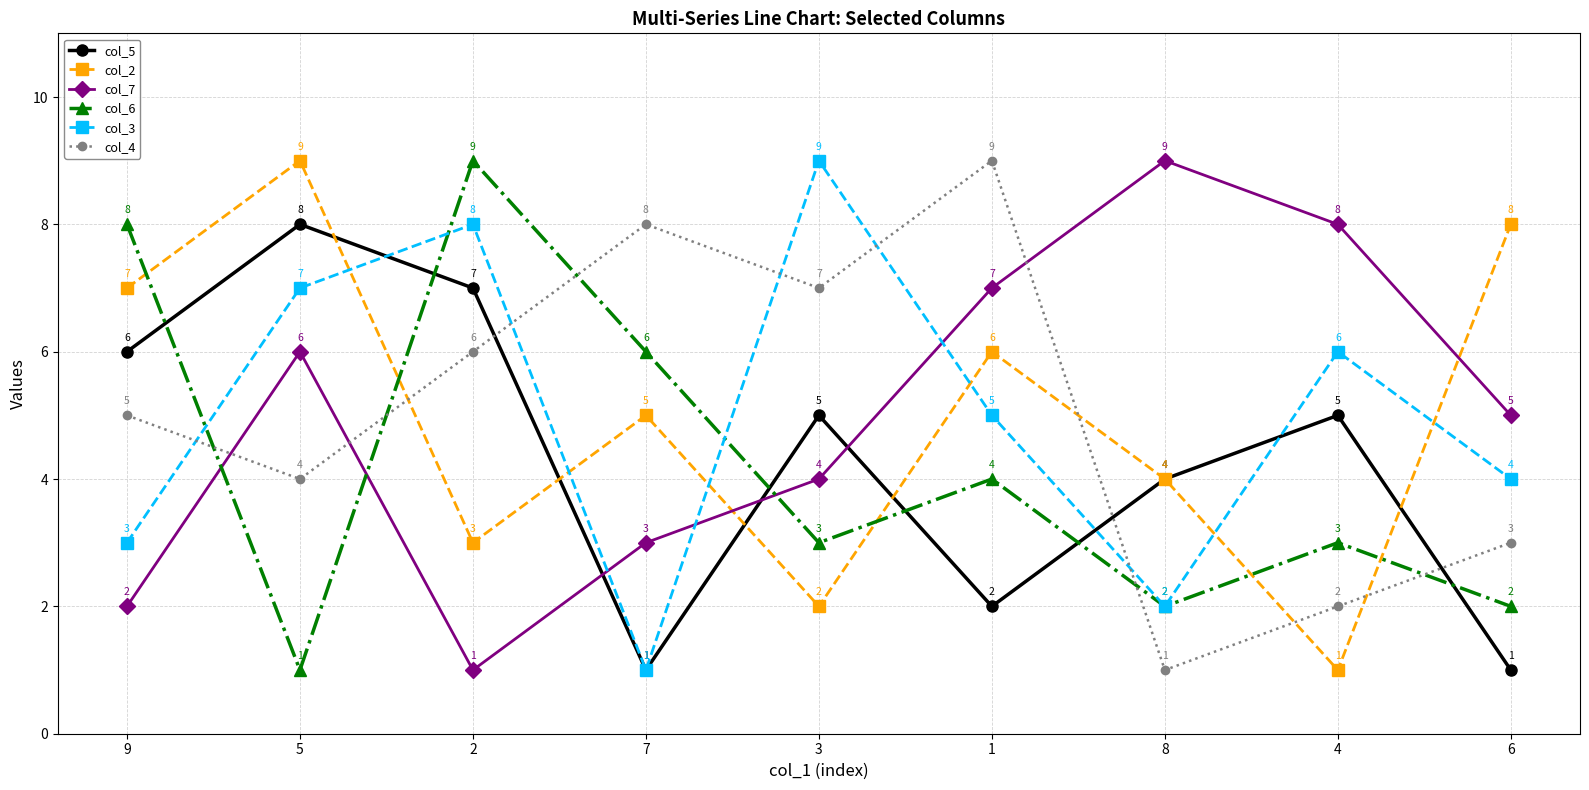

Between 9 and 7, which series saw the biggest shift?

col_5